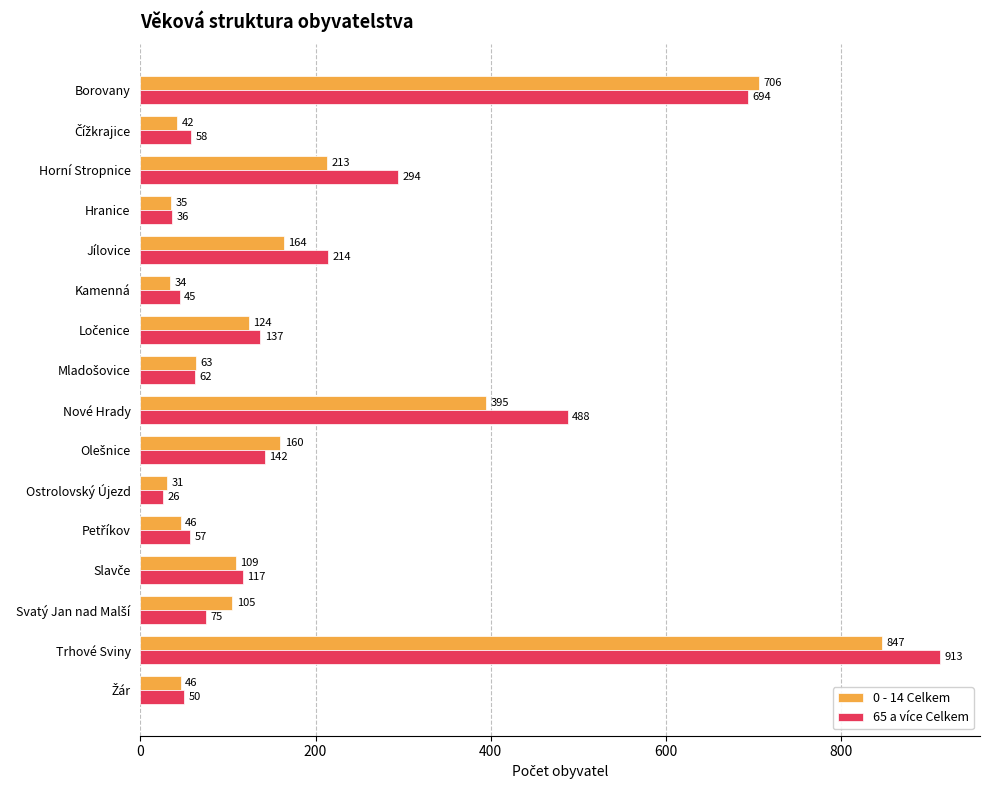

What is the sum of all 65 a více Celkem values?

3408